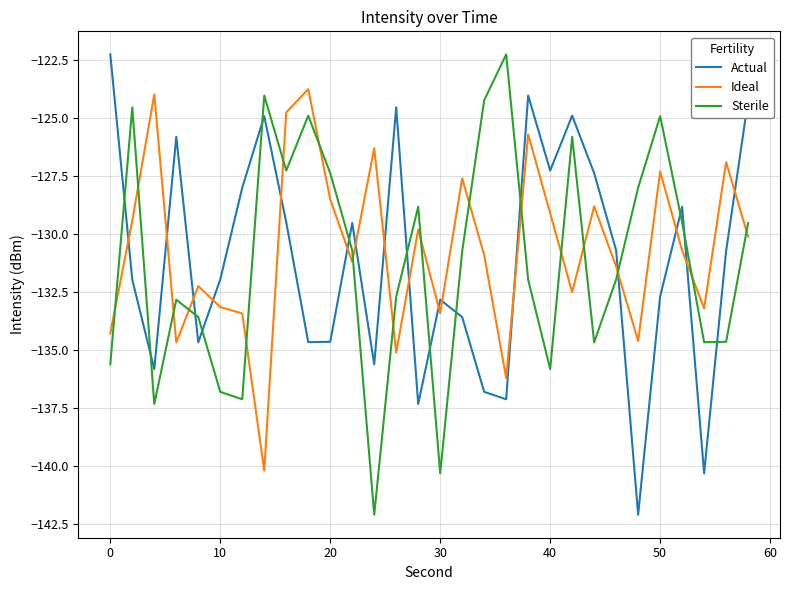

What is the difference between the maximum and minimum values in the Ideal series?

16.4